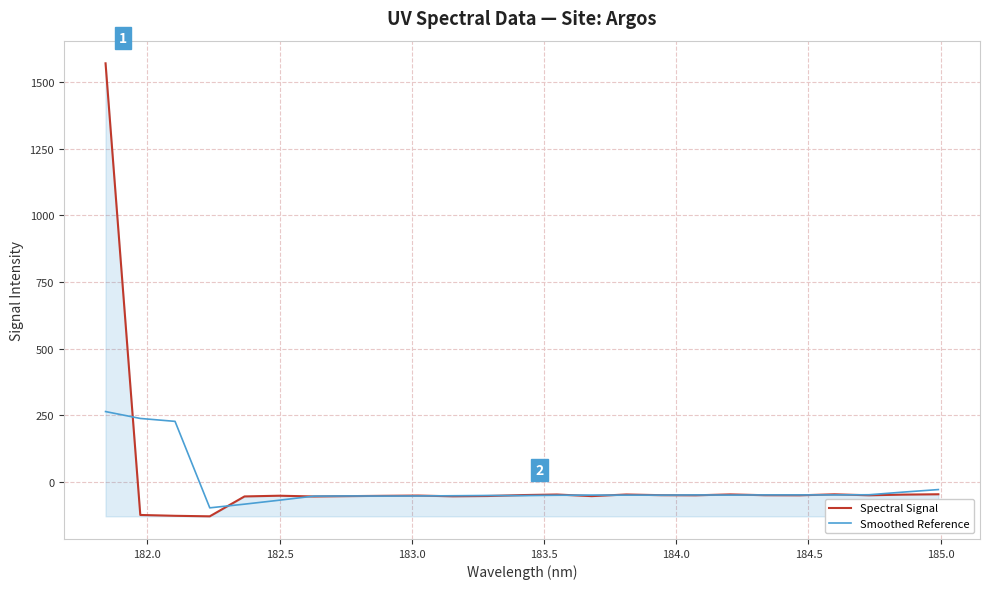

What is the sum of all Smoothed Reference values?

-449.8